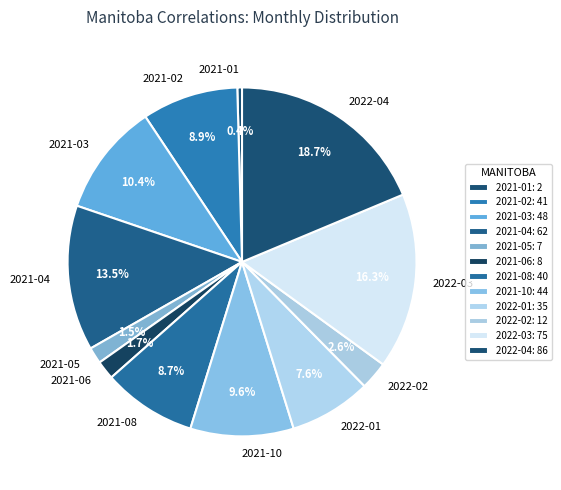

True or false: 2021-01 accounts for 0% of the total.

True